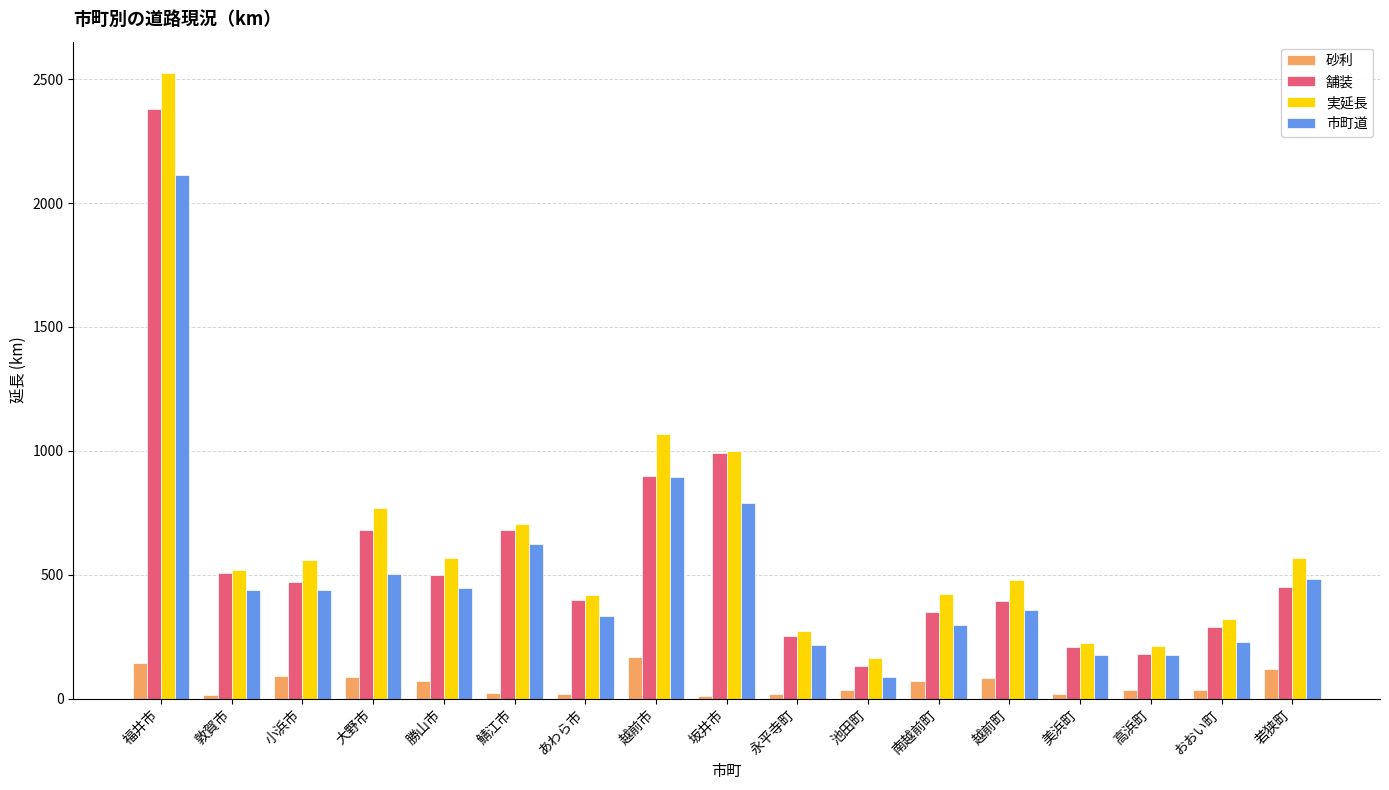

At which category is the sum across all series the highest?

福井市